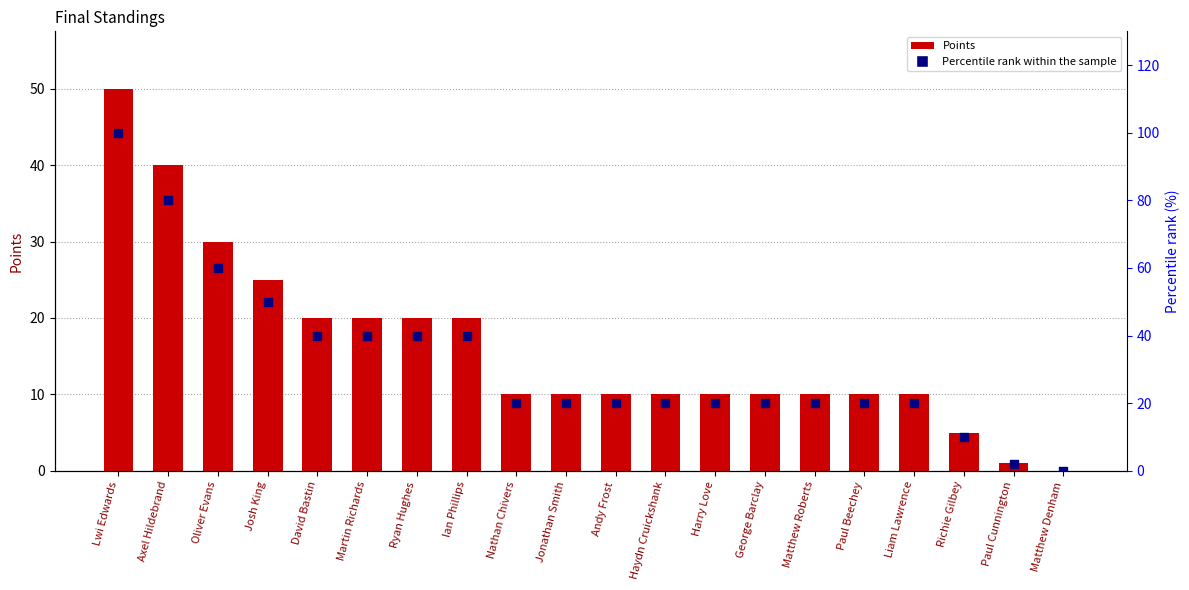

At how many categories does at least one series exceed 61?

2